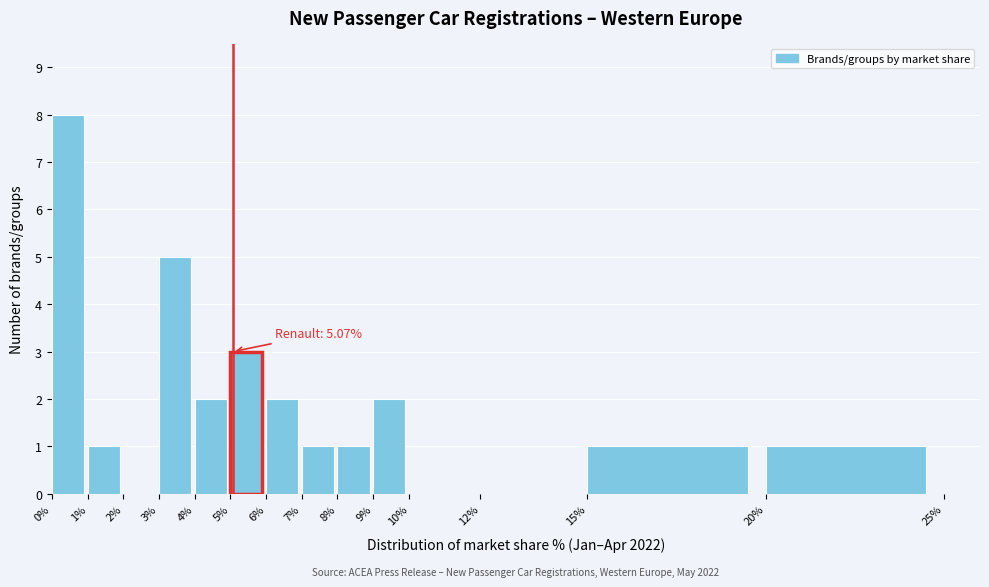

Which range on the x-axis has the tallest bar?

0% to 1%